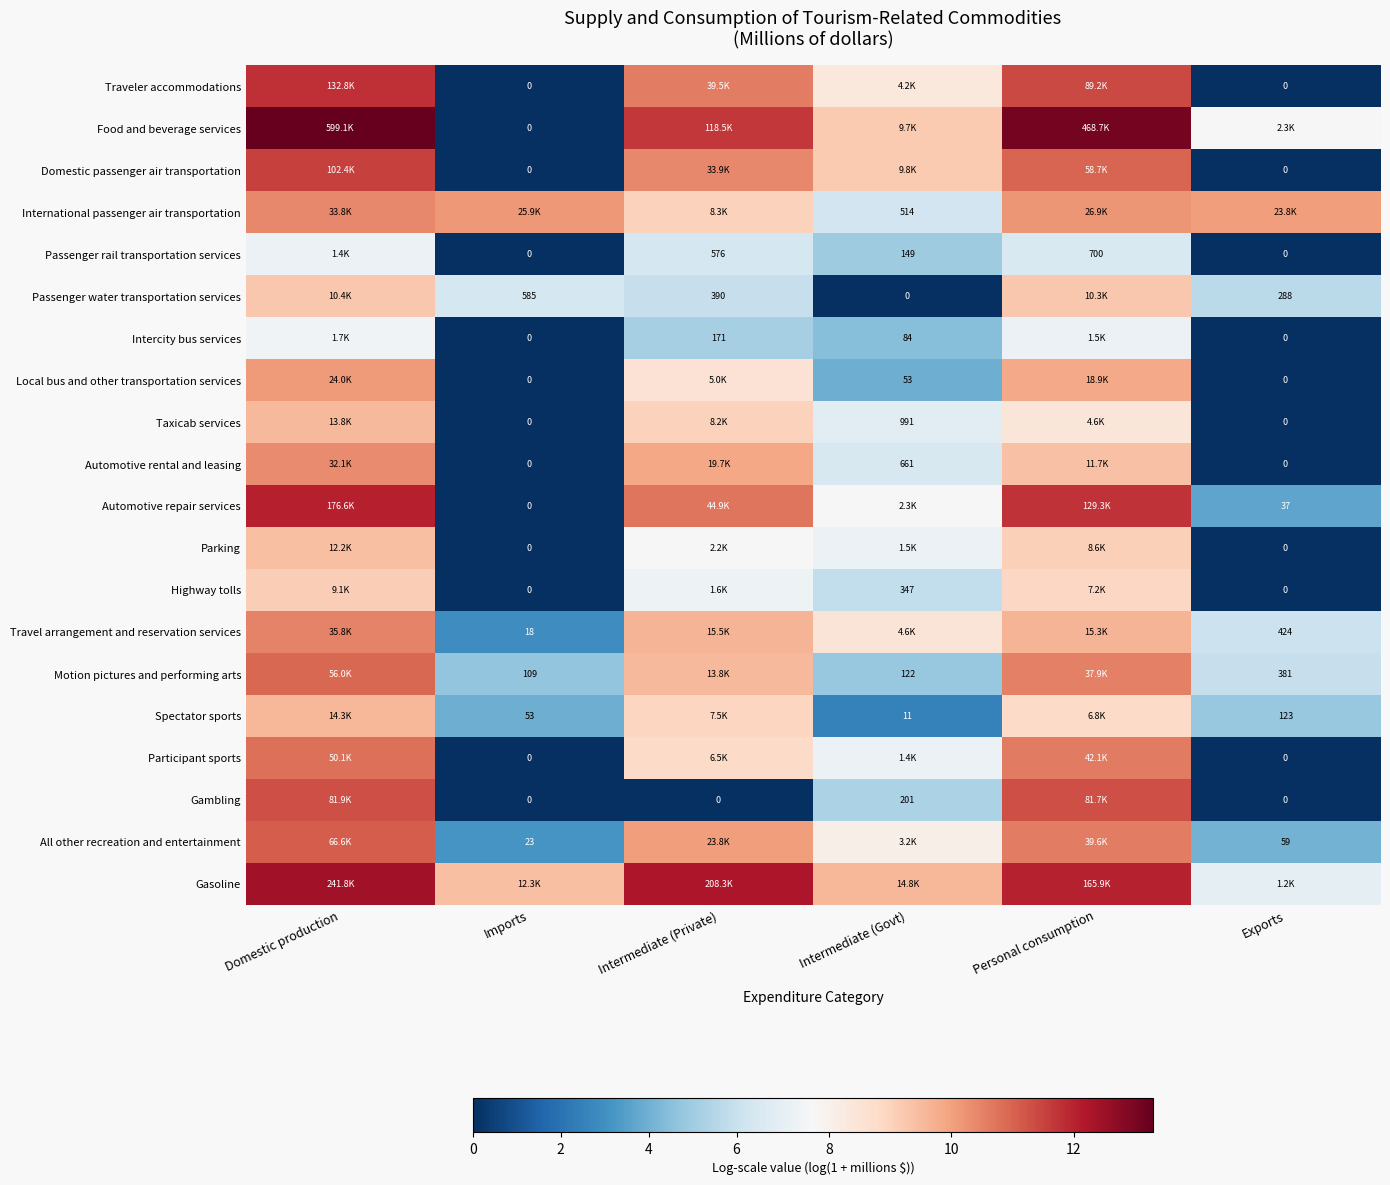

What is the spread (max minus min) of values at Intermediate (Govt)?

9.6